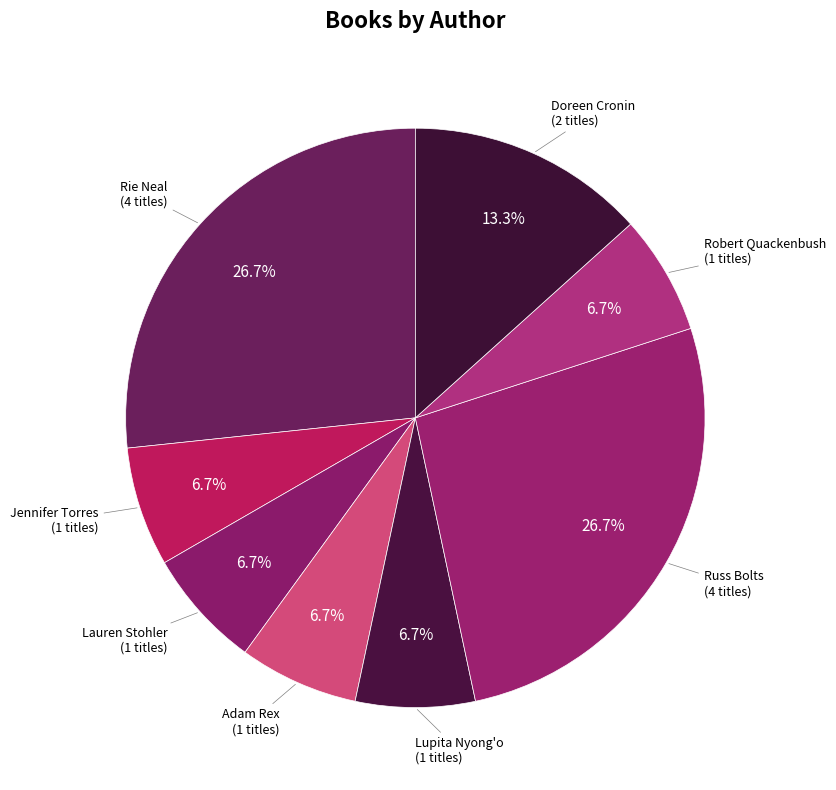

To the nearest percent, what is the combined percentage of Lupita Nyong'o and Jennifer Torres?

13%